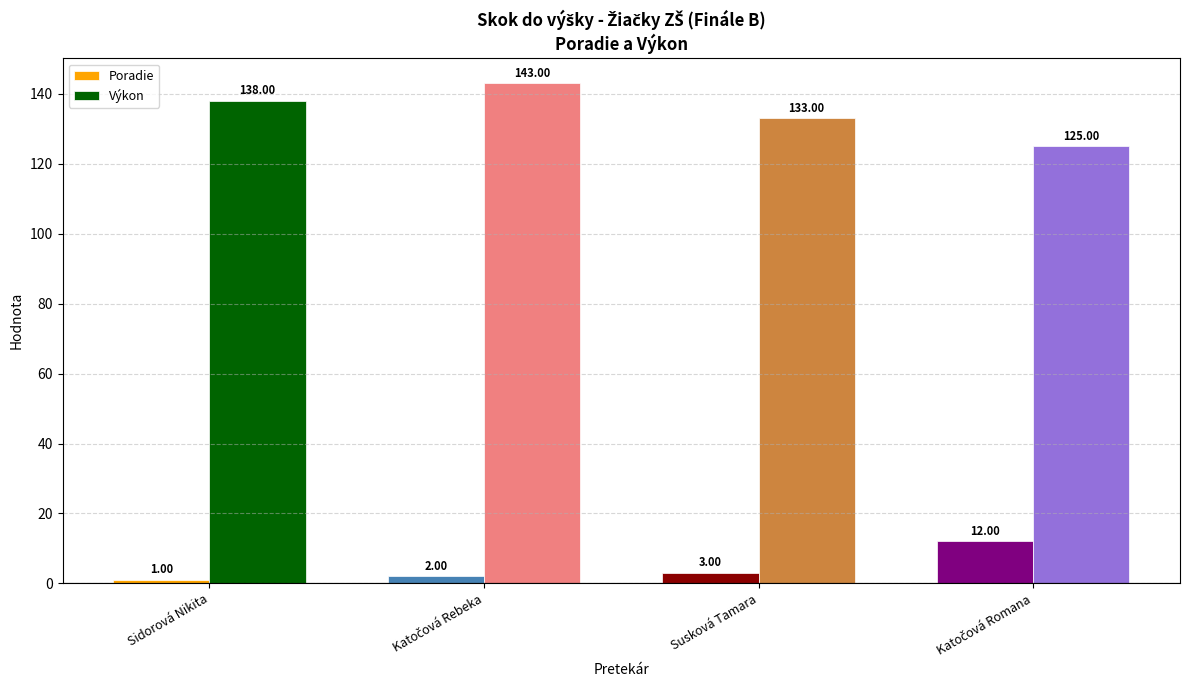

How many values in the Výkon series are below 138?

2